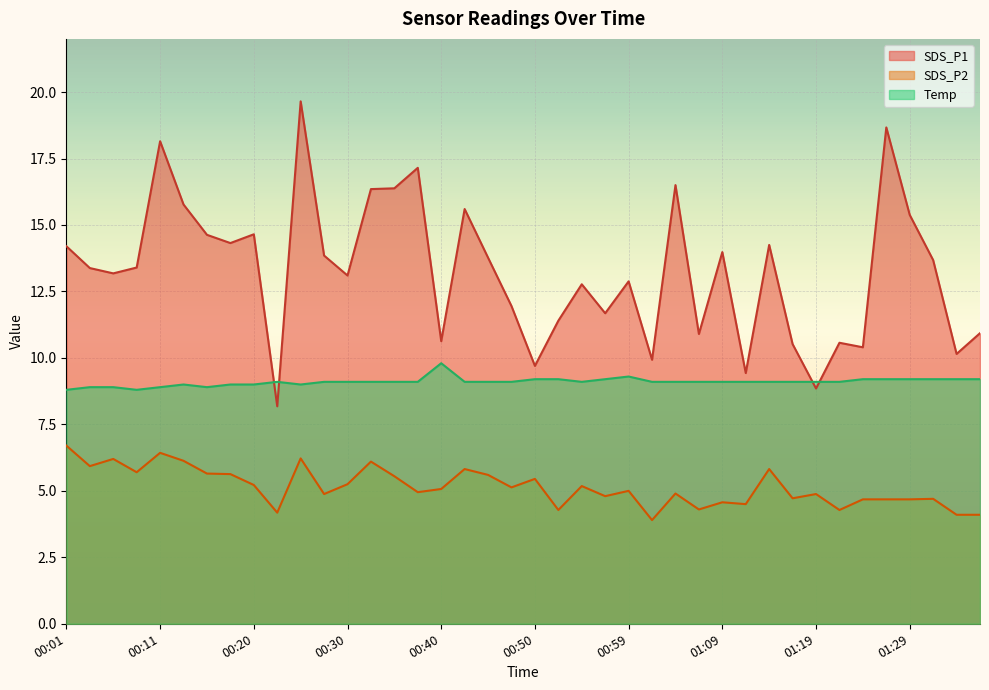

The value of SDS_P2 at 00:57 is 7.6. True or false?

False